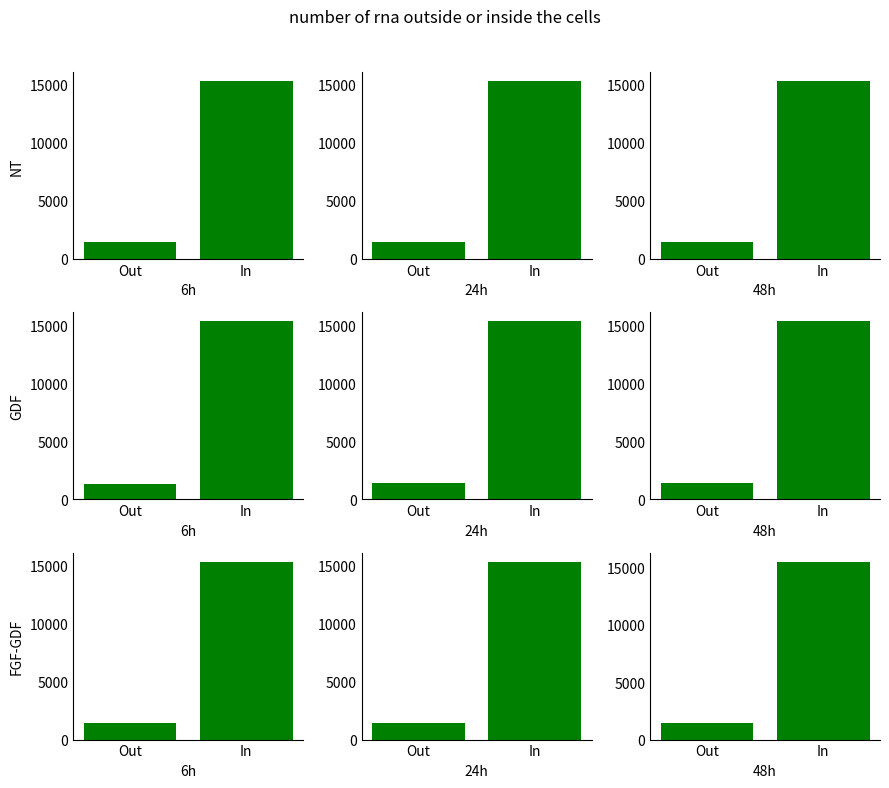

What is the label of the 2nd bar from the left?

In